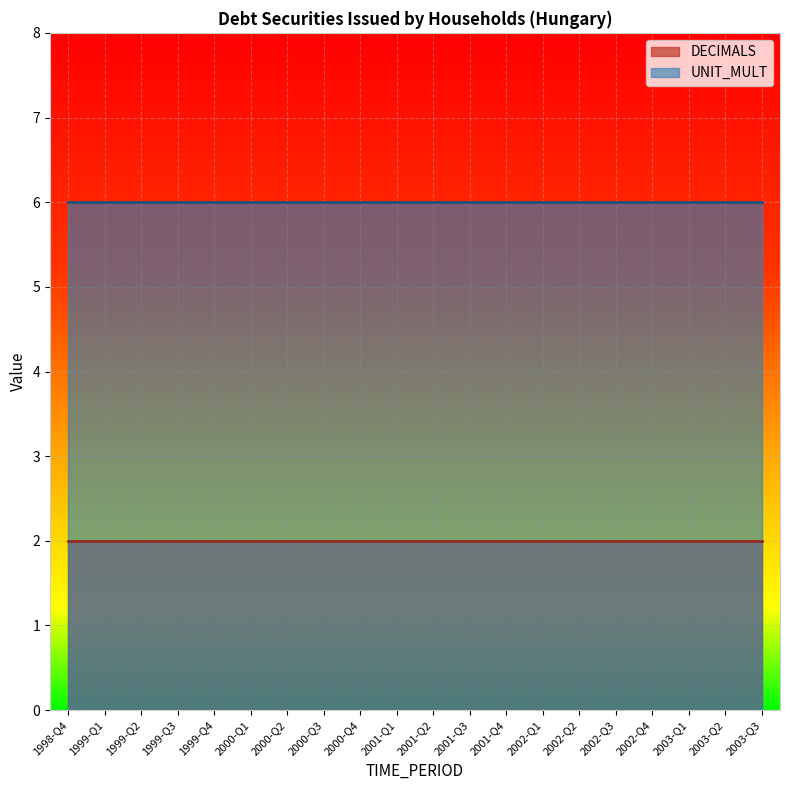

Reading left to right, list all the values displayed in this chart.

DECIMALS: 1998-Q4=2	1999-Q1=2	1999-Q2=2	1999-Q3=2	1999-Q4=2	2000-Q1=2	2000-Q2=2	2000-Q3=2	2000-Q4=2	2001-Q1=2	2001-Q2=2	2001-Q3=2	2001-Q4=2	2002-Q1=2	2002-Q2=2	2002-Q3=2	2002-Q4=2	2003-Q1=2	2003-Q2=2	2003-Q3=2
UNIT_MULT: 1998-Q4=6	1999-Q1=6	1999-Q2=6	1999-Q3=6	1999-Q4=6	2000-Q1=6	2000-Q2=6	2000-Q3=6	2000-Q4=6	2001-Q1=6	2001-Q2=6	2001-Q3=6	2001-Q4=6	2002-Q1=6	2002-Q2=6	2002-Q3=6	2002-Q4=6	2003-Q1=6	2003-Q2=6	2003-Q3=6